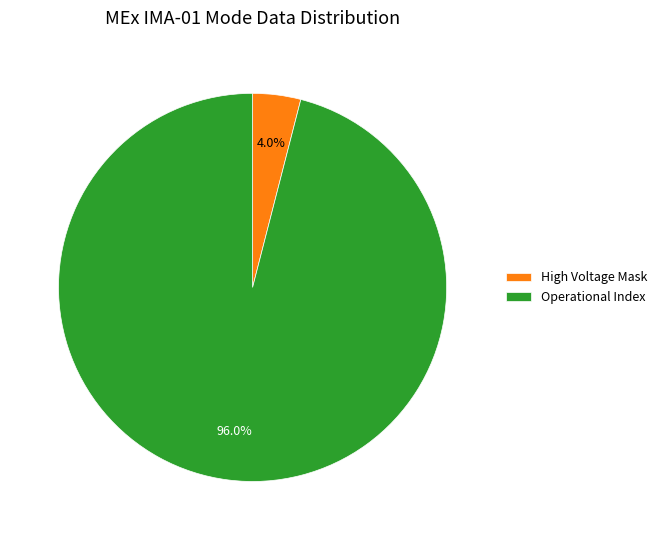

How many slices are in this pie chart?

2